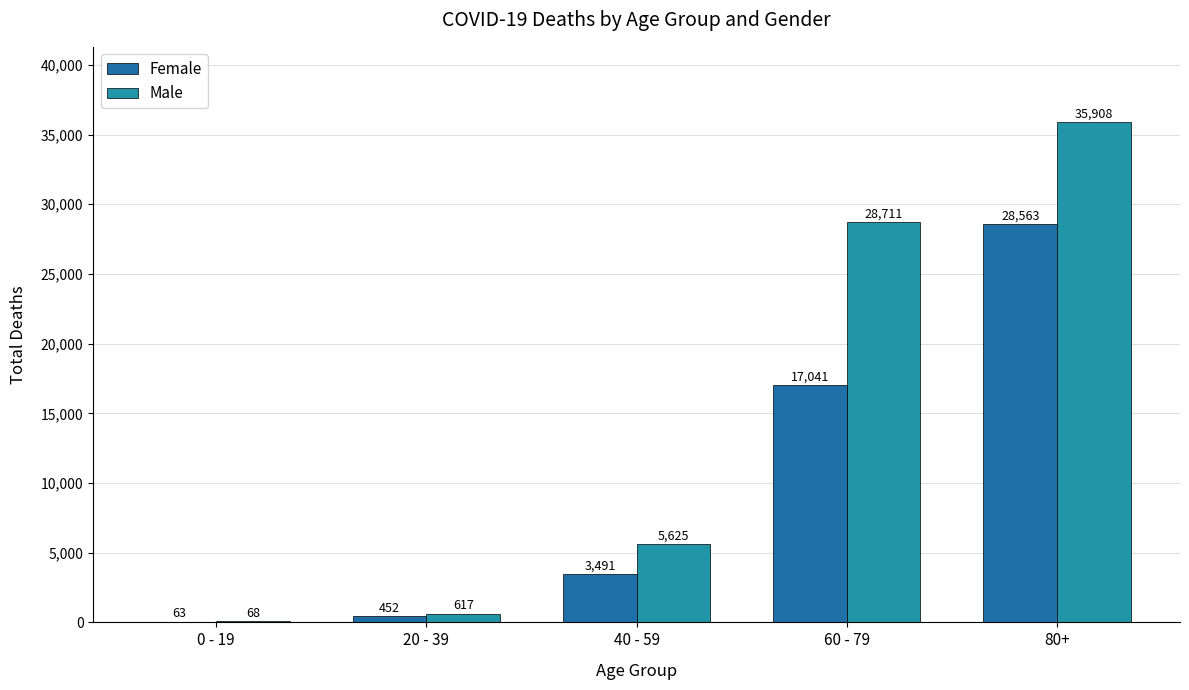

How many series are shown in this chart?

2